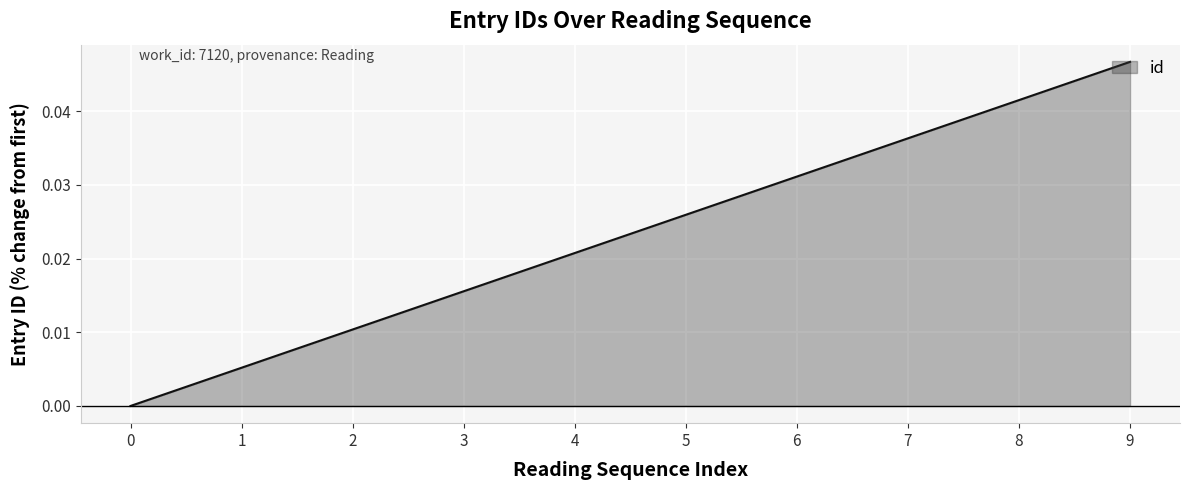

Is it true that the value at 7 is 0.1?

False